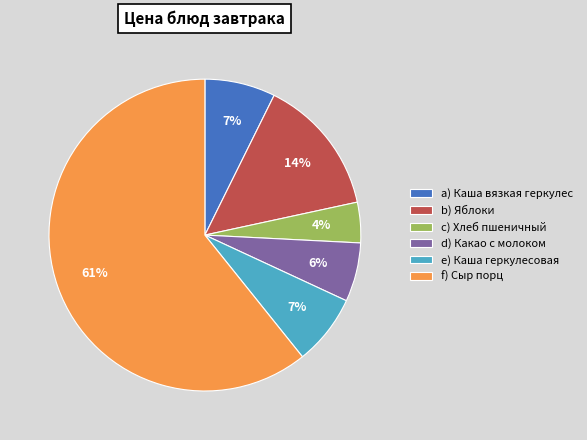

What percentage is the a) Каша вязкая геркулес slice, to the nearest percent?

7%